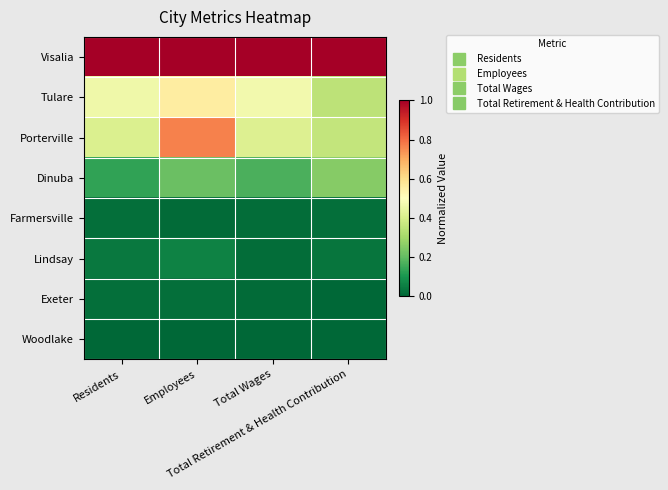

Reading left to right, transcribe all the data shown in this chart.

Visalia: Residents=1.0	Employees=1.0	Total Wages=1.0	Total Retirement & Health Contribution=1.0
Tulare: Residents=0.5	Employees=0.6	Total Wages=0.5	Total Retirement & Health Contribution=0.3
Porterville: Residents=0.4	Employees=0.8	Total Wages=0.4	Total Retirement & Health Contribution=0.4
Dinuba: Residents=0.1	Employees=0.2	Total Wages=0.2	Total Retirement & Health Contribution=0.3
Farmersville: Residents=0.0	Employees=0.0	Total Wages=0.0	Total Retirement & Health Contribution=0.0
Lindsay: Residents=0.0	Employees=0.1	Total Wages=0.0	Total Retirement & Health Contribution=0.0
Exeter: Residents=0.0	Employees=0.0	Total Wages=0.0	Total Retirement & Health Contribution=0.0
Woodlake: Residents=0.0	Employees=0.0	Total Wages=0.0	Total Retirement & Health Contribution=0.0